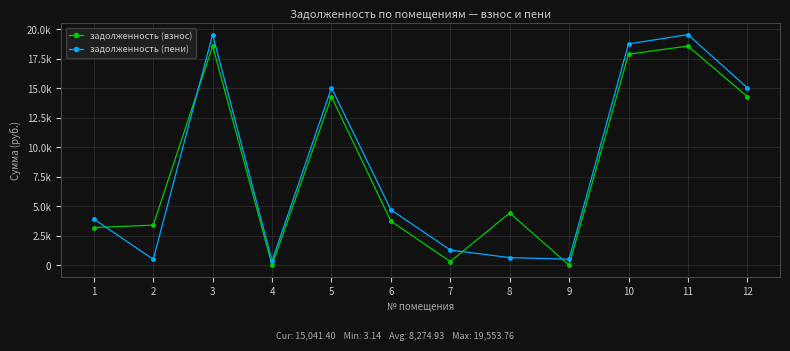

Where do задолженность (пени) and задолженность (взнос) first cross each other?

1 and 2